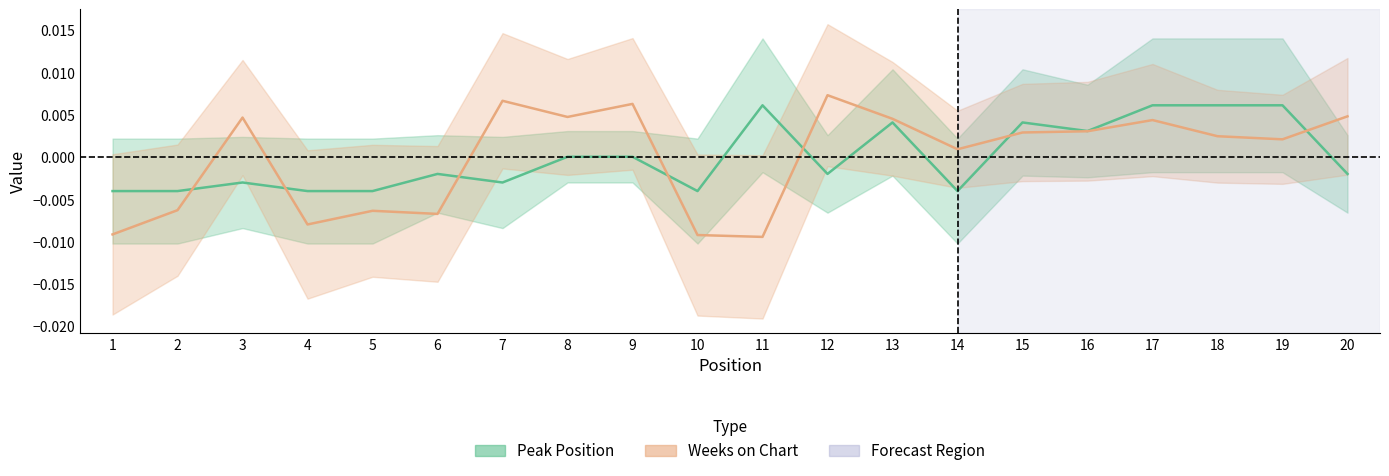

At which label does Weeks on Chart first exceed 0?

3